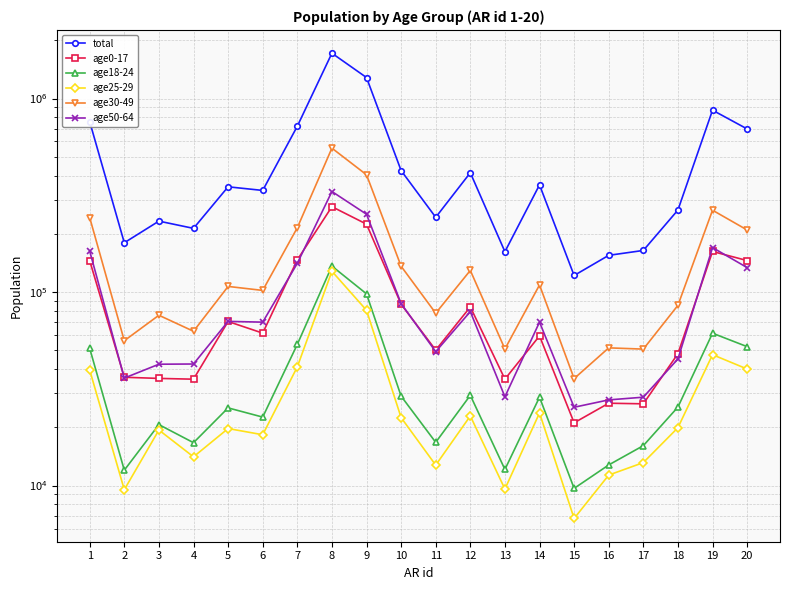

At how many categories does at least one series exceed 101348?

20